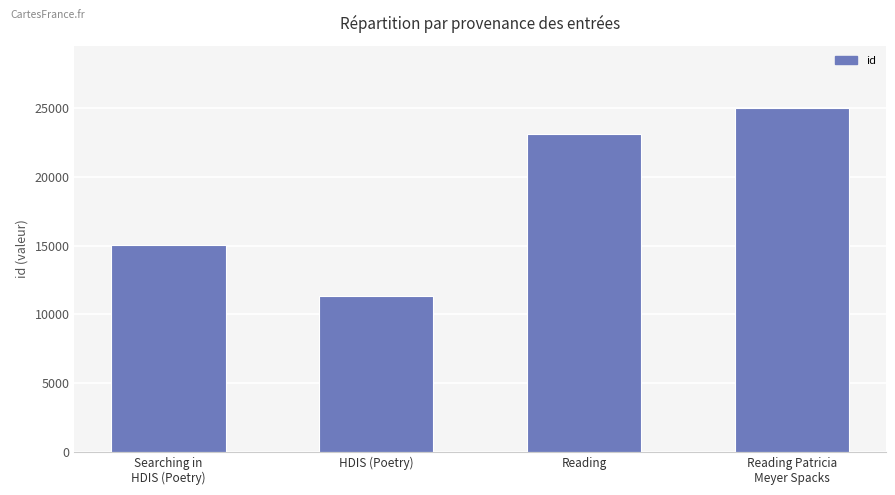

What is the approximate value at Reading Patricia
Meyer Spacks, to the nearest 10?

25040